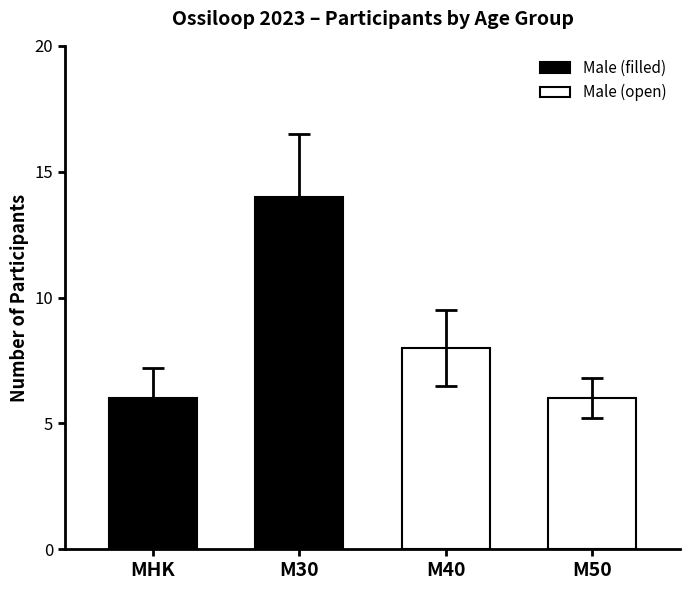

Are the bars grouped side by side (vs. stacked)?

Yes